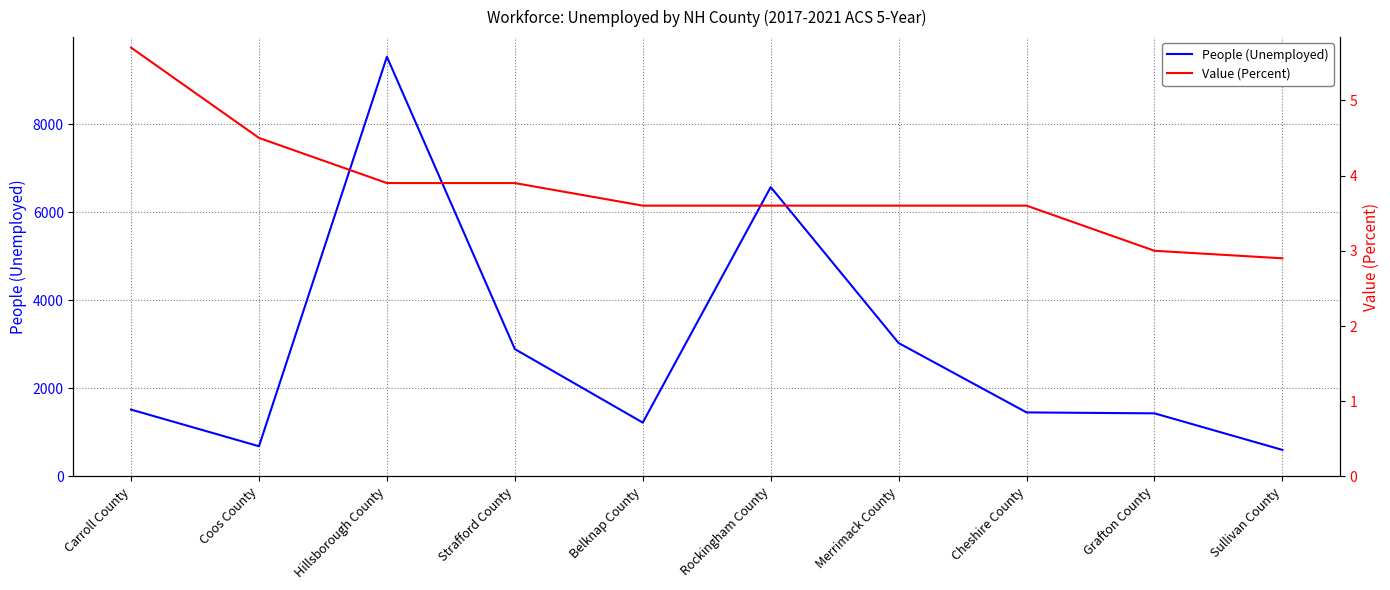

Which series changed the most between Hillsborough County and Sullivan County?

People (Unemployed)